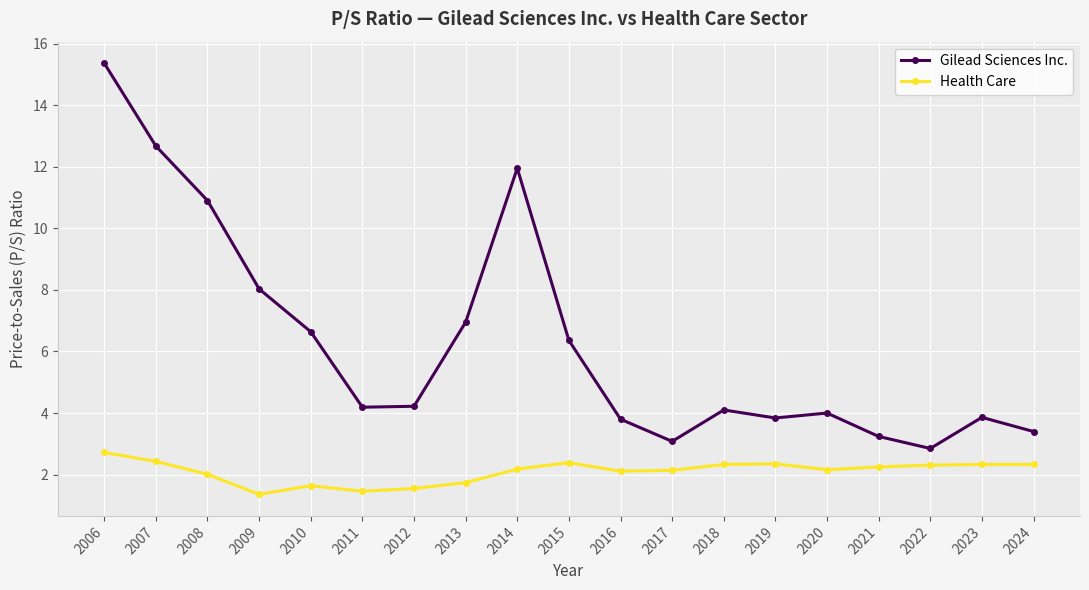

At which label is Gilead Sciences Inc. closest to 9?

2009